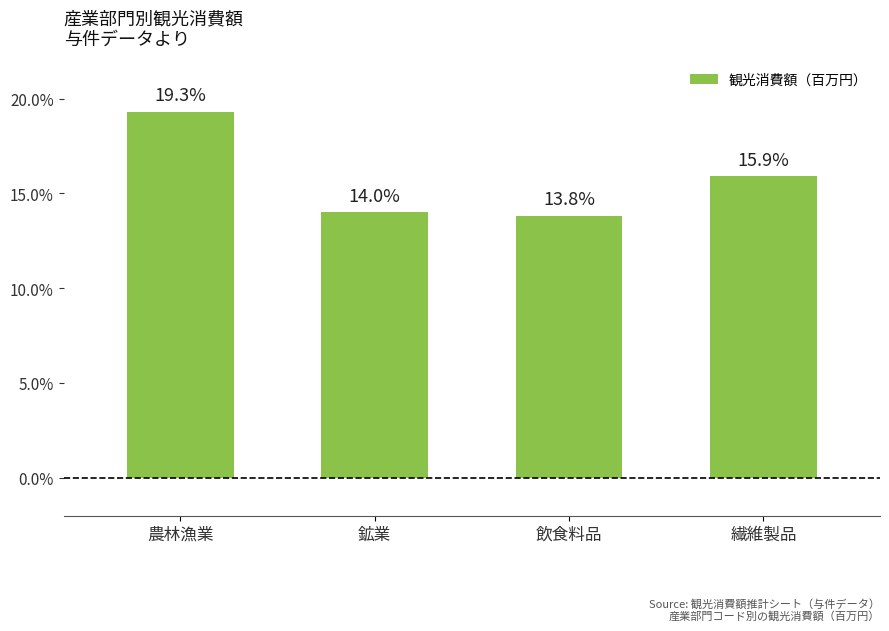

Reading left to right, what are all the values shown in this chart?

19.3	14.0	13.8	15.9